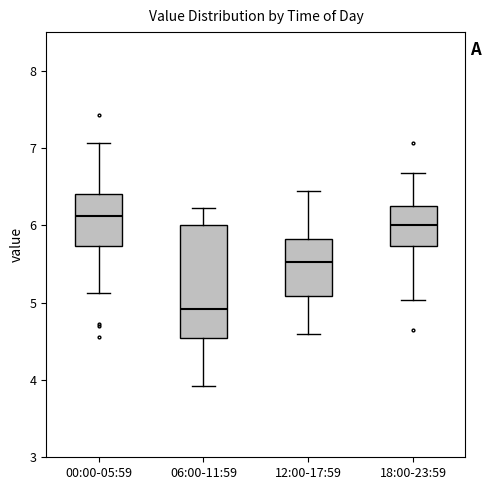

Comparing the boxes themselves (not the whiskers), which one is the tallest?

06:00-11:59